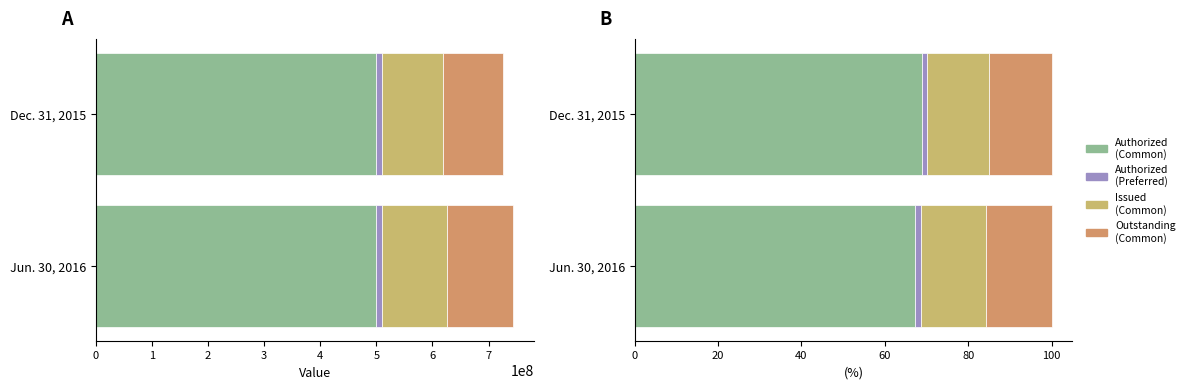

What is the sum of the Dec. 31, 2015 values at Common Stock, Shares, Outstanding and Common Stock, Shares, Issued?

216448590